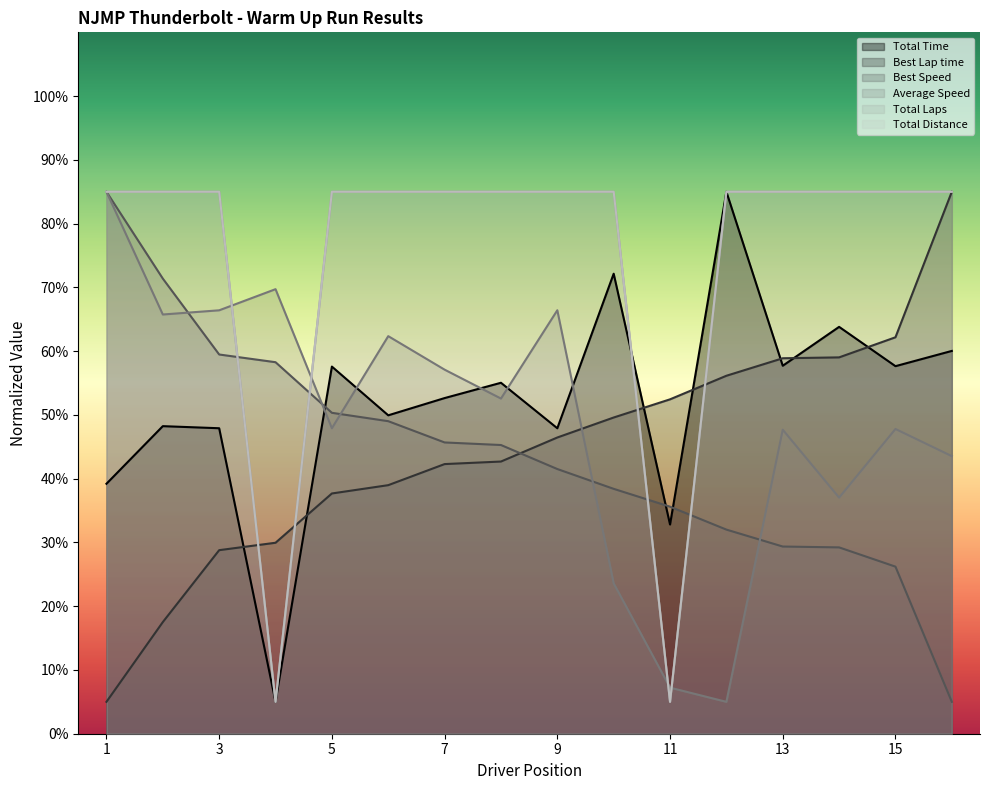

How many categories are shown in the chart?

16